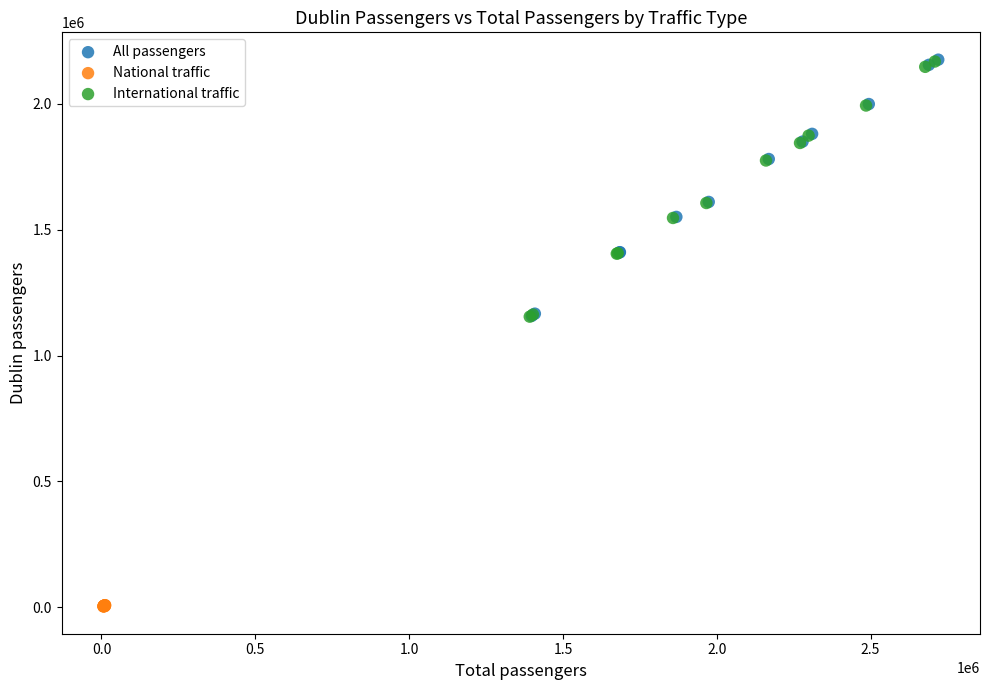

Which series reaches the minimum Y coordinate?

National traffic